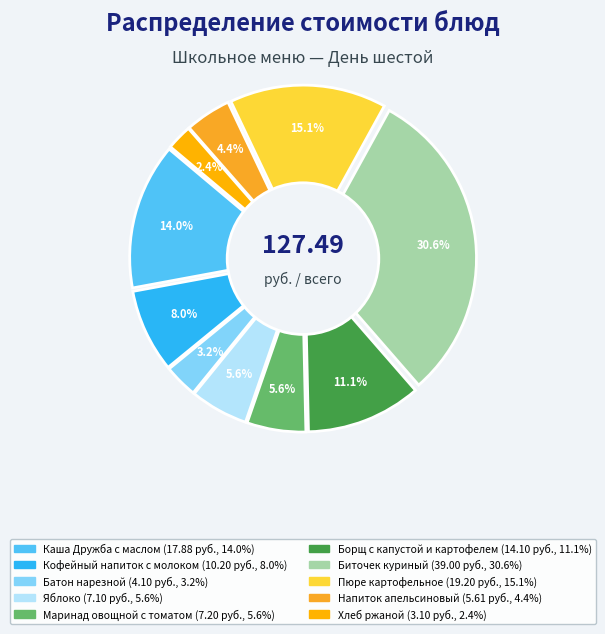

True or false: Каша Дружба с маслом accounts for 1% of the total.

False